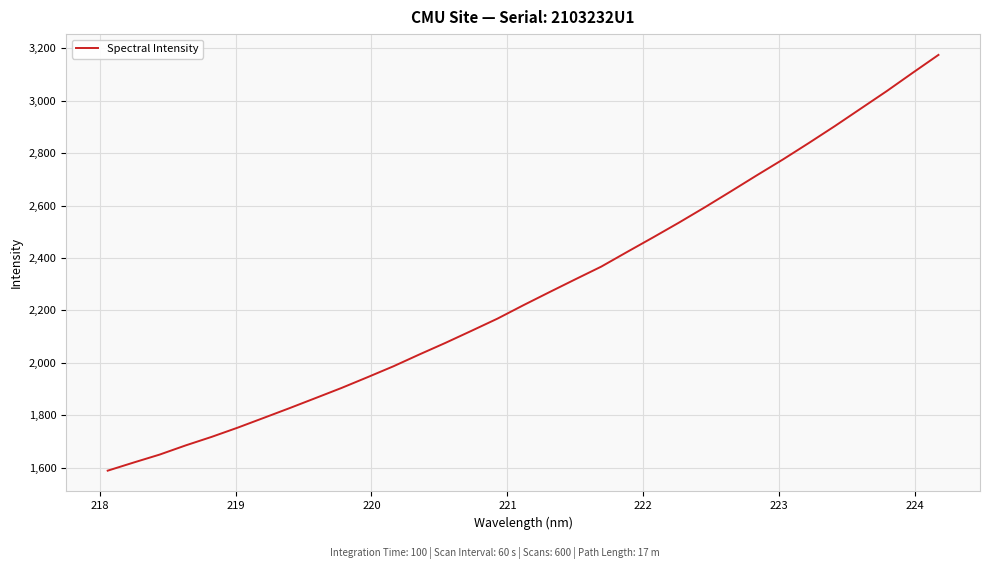

What is the greatest value displayed?

3175.4